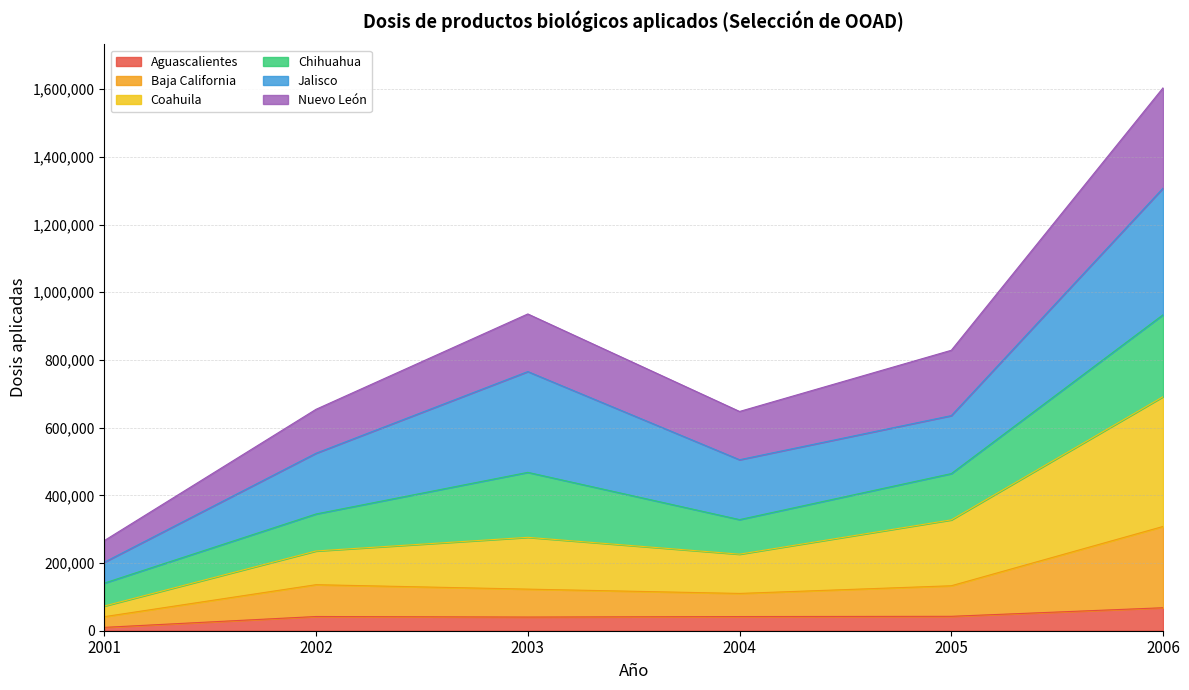

What is the value of the Aguascalientes point at the 3rd from the left?

40389